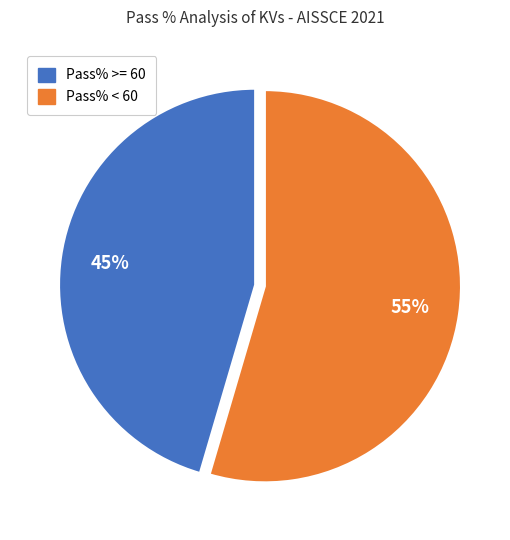

Does any single category account for the majority?

Yes